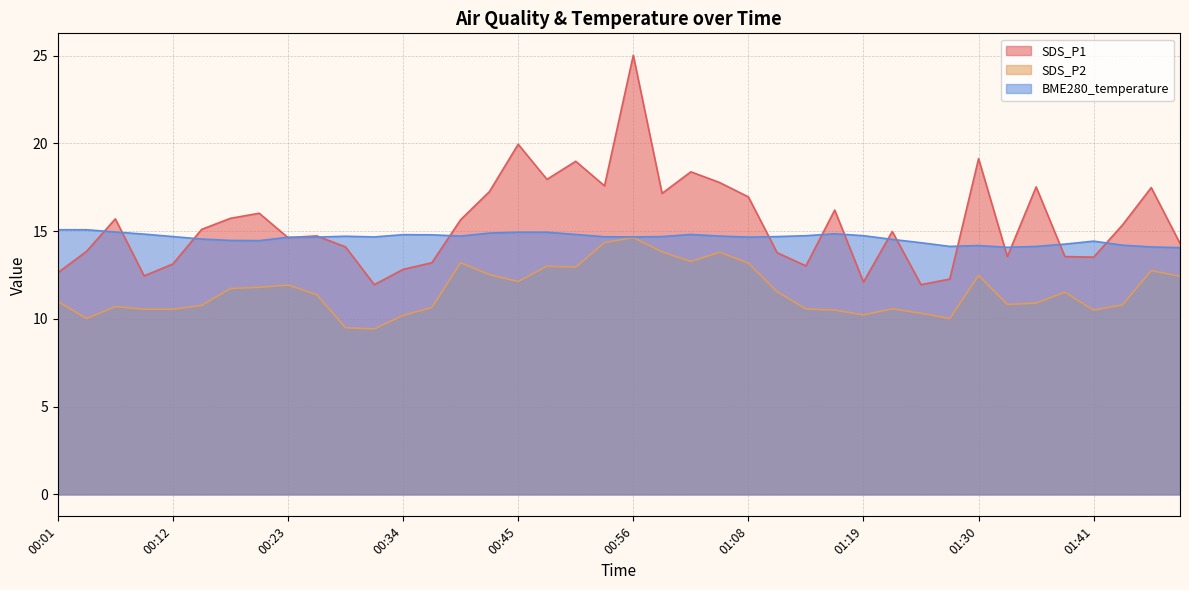

Which category has the highest value in the SDS_P2 series?

00:56